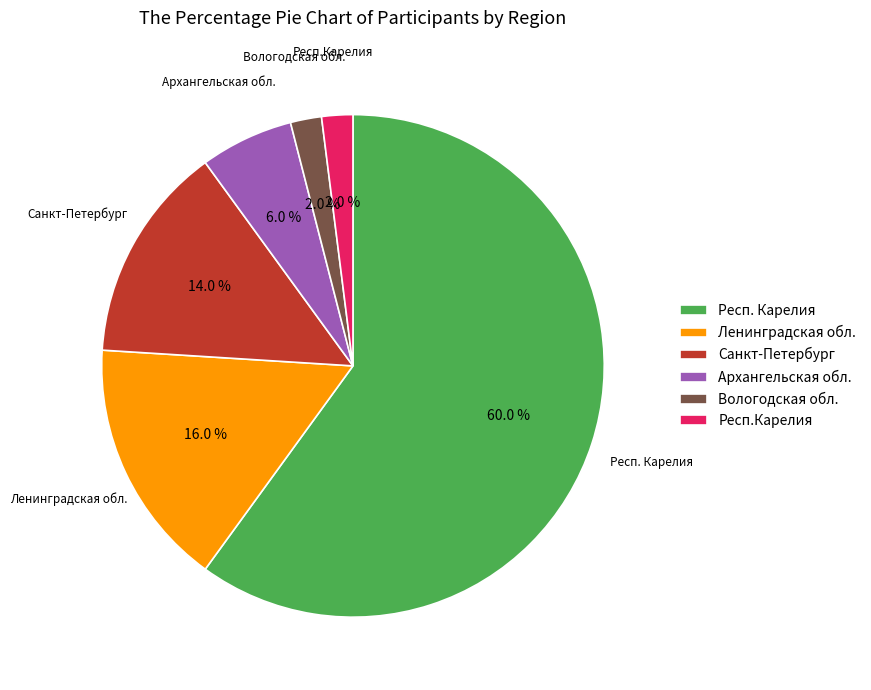

What percentage is the Ленинградская обл. slice, to the nearest percent?

16%